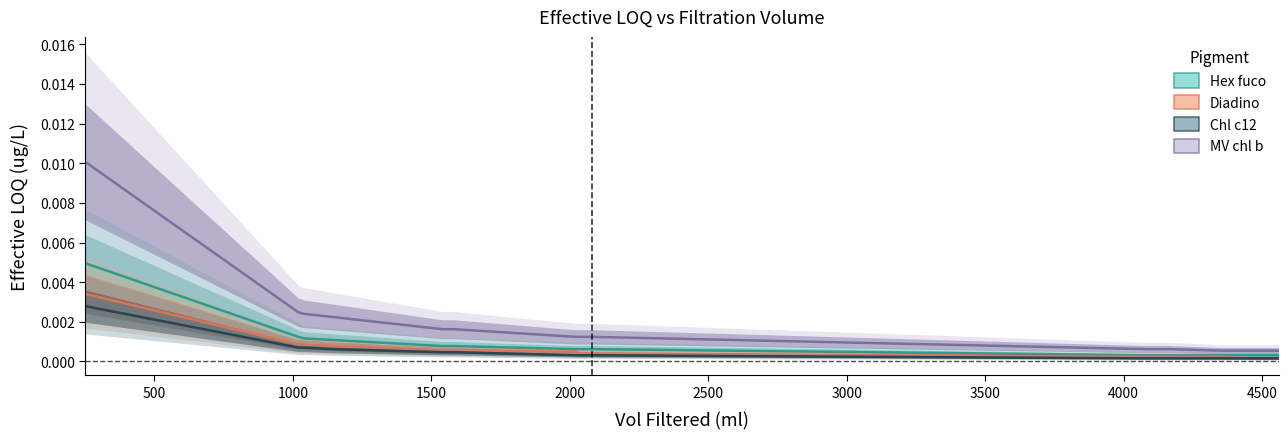

List the series in order of their peak value, highest first.

MV chl b, Hex fuco, Diadino, Chl c12